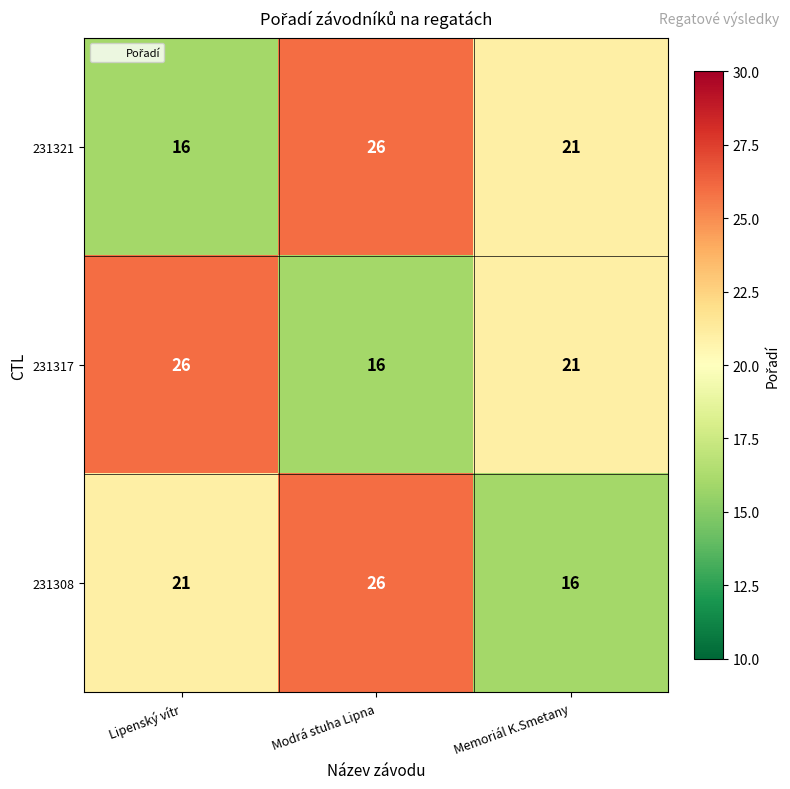

At which category is the sum across all series the highest?

Modrá stuha Lipna